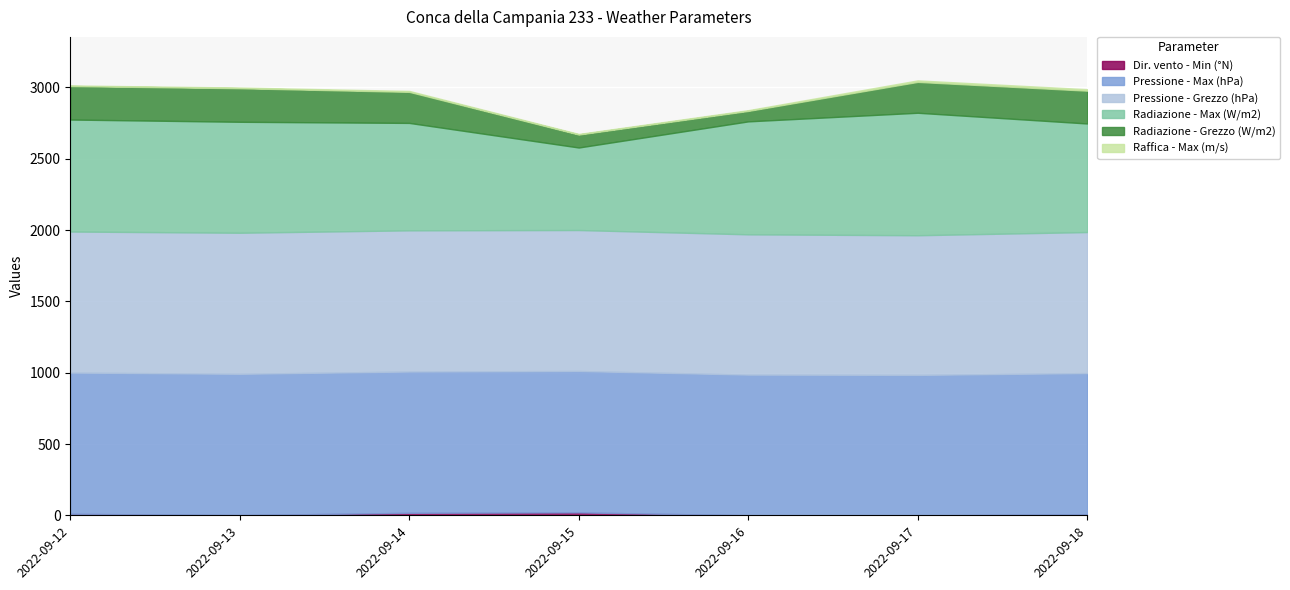

Rank the series by their maximum value, from highest to lowest.

Pressione - Max (hPa), Pressione - Grezzo (hPa), Radiazione - Max (W/m2), Radiazione - Grezzo (W/m2), Dir. vento - Min (°N), Raffica - Max (m/s)